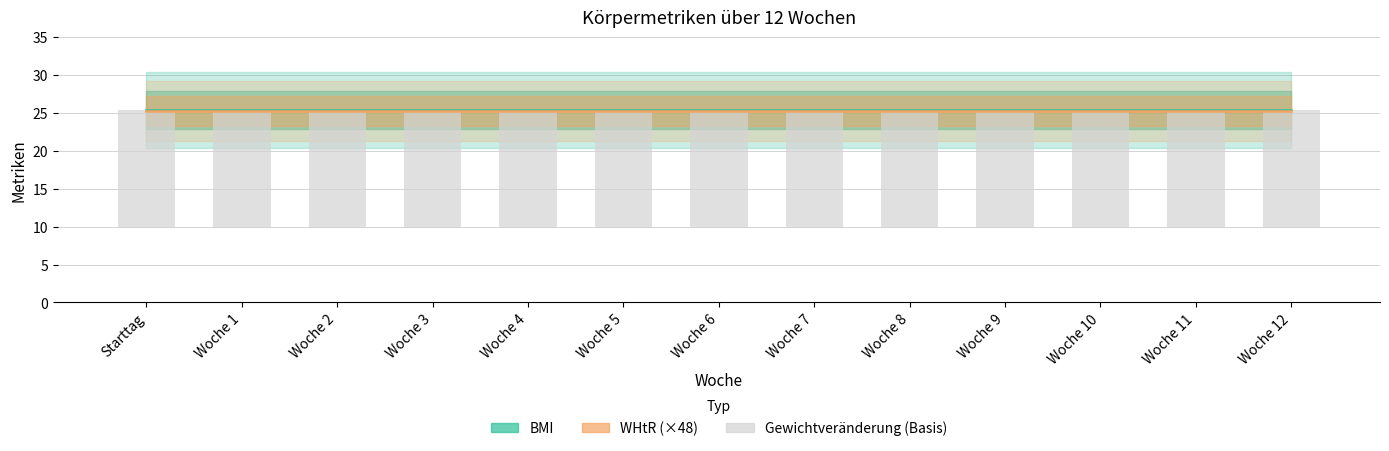

What is the spread (max minus min) of values at Starttag?

10.0